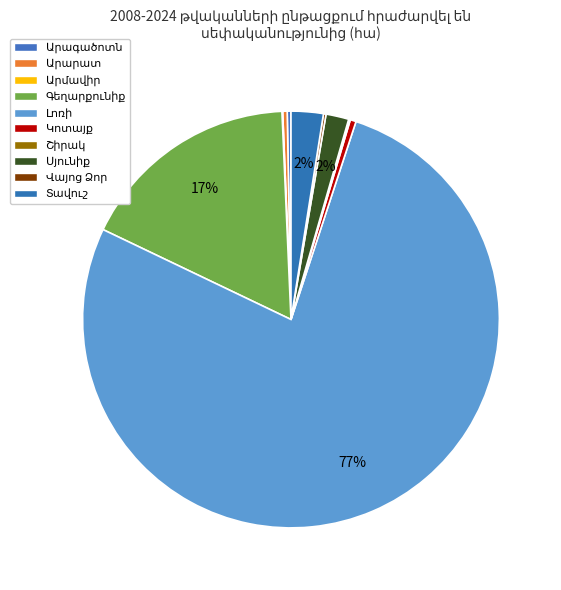

Rank the categories by value from lowest to highest.

Արմավիր, Շիրակ, Վայոց Ձոր, Արագածոտն, Արարատ, Կոտայք, Սյունիք, Տավուշ, Գեղարքունիք, Լոռի